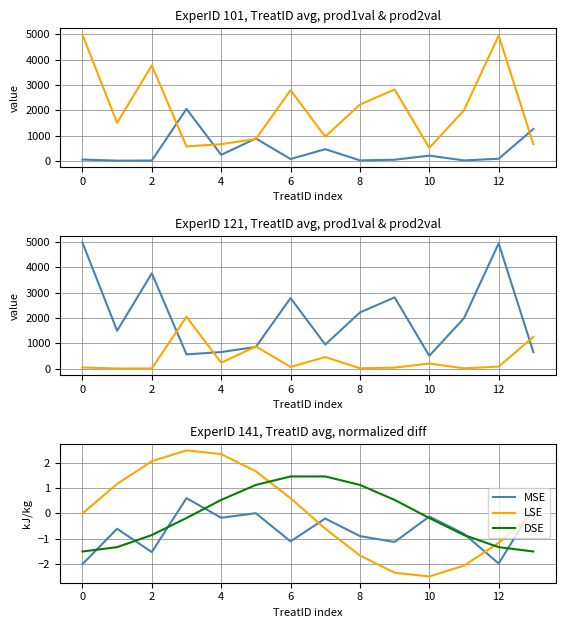

How many interior local valleys does the MSE series have?

5